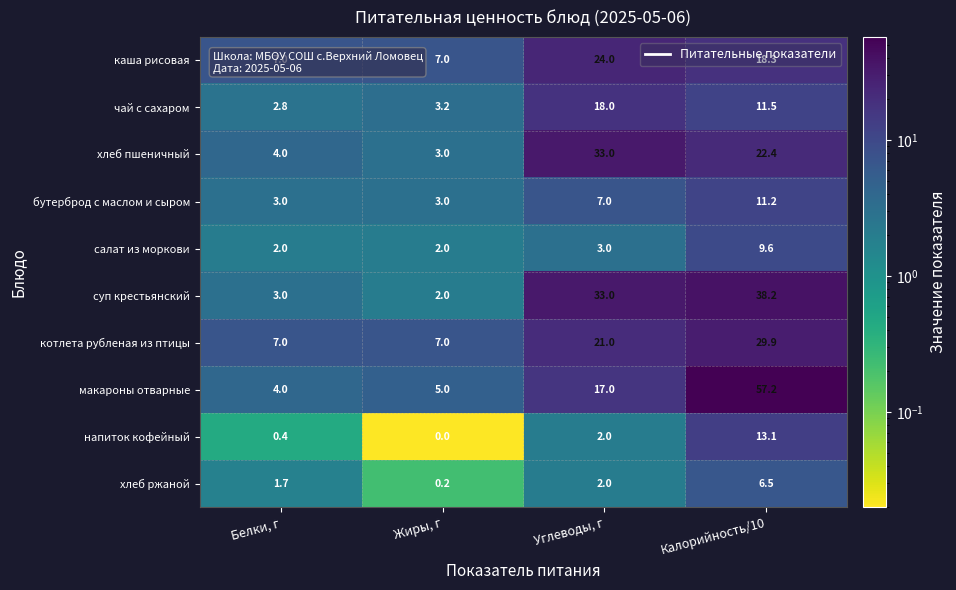

The котлета рубленая из птицы series shows 44.2 at Калорийность/10. True or false?

False